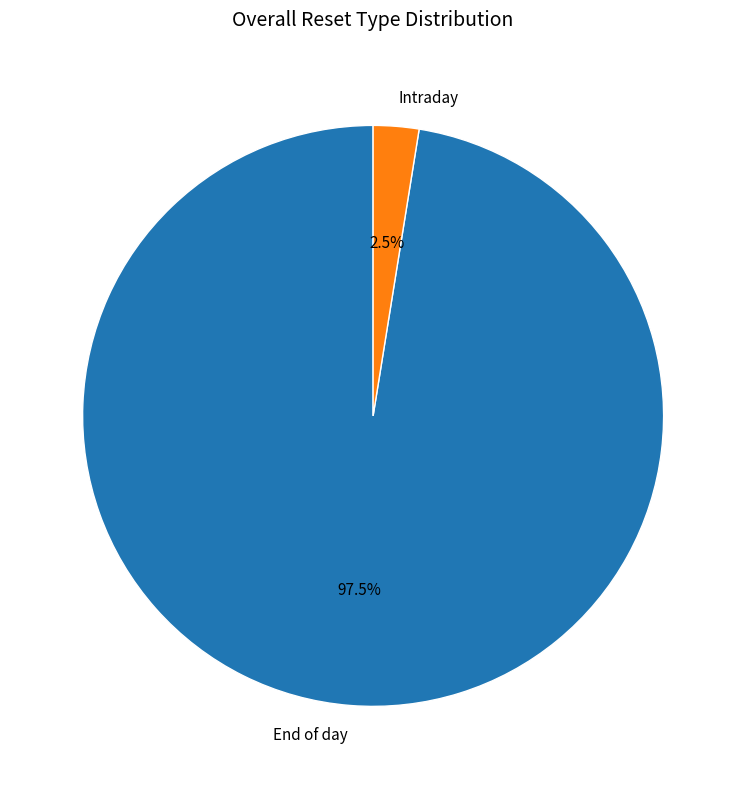

Which slice represents more than half of the pie?

End of day